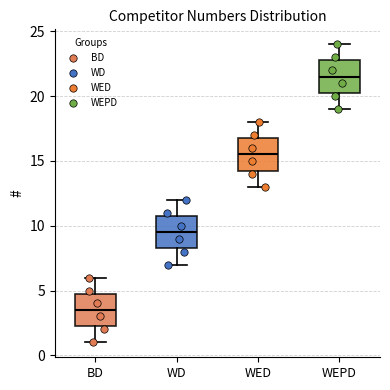

Reading left to right, read every box against the y-axis: the position of its median line, the range the box covers, and the ends of its whiskers. The values are not printed on the chart, so give them approximately, as read against the axis.

BD: median 3.5, box 2.5 to 5.0, whiskers 1.0 to 6.0
WD: median 9.5, box 8.5 to 11.0, whiskers 7.0 to 12.0
WED: median 15.5, box 14.5 to 17.0, whiskers 13.0 to 18.0
WEPD: median 21.5, box 20.5 to 23.0, whiskers 19.0 to 24.0